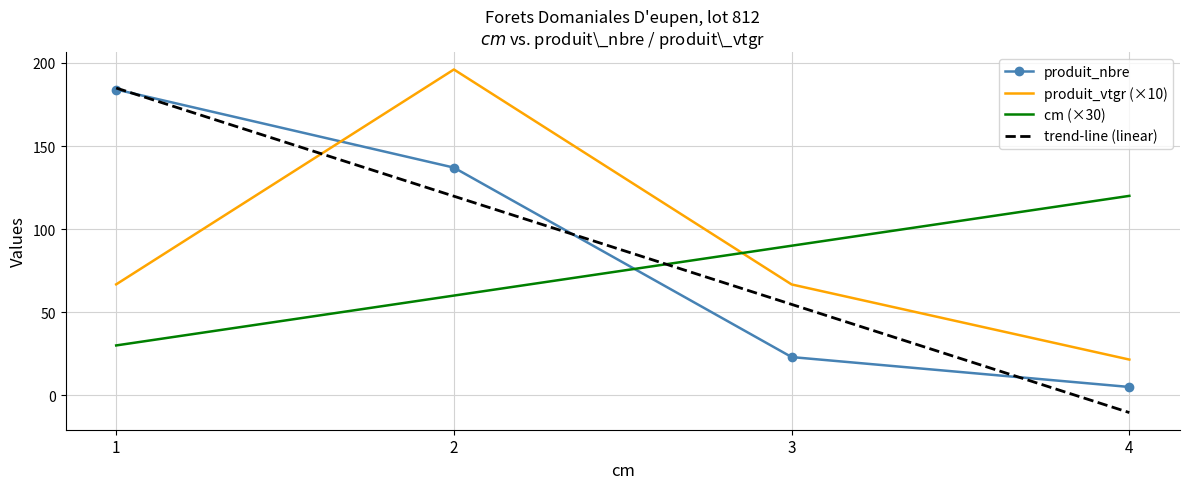

What is the difference between the maximum and minimum values in the cm series?

90.0